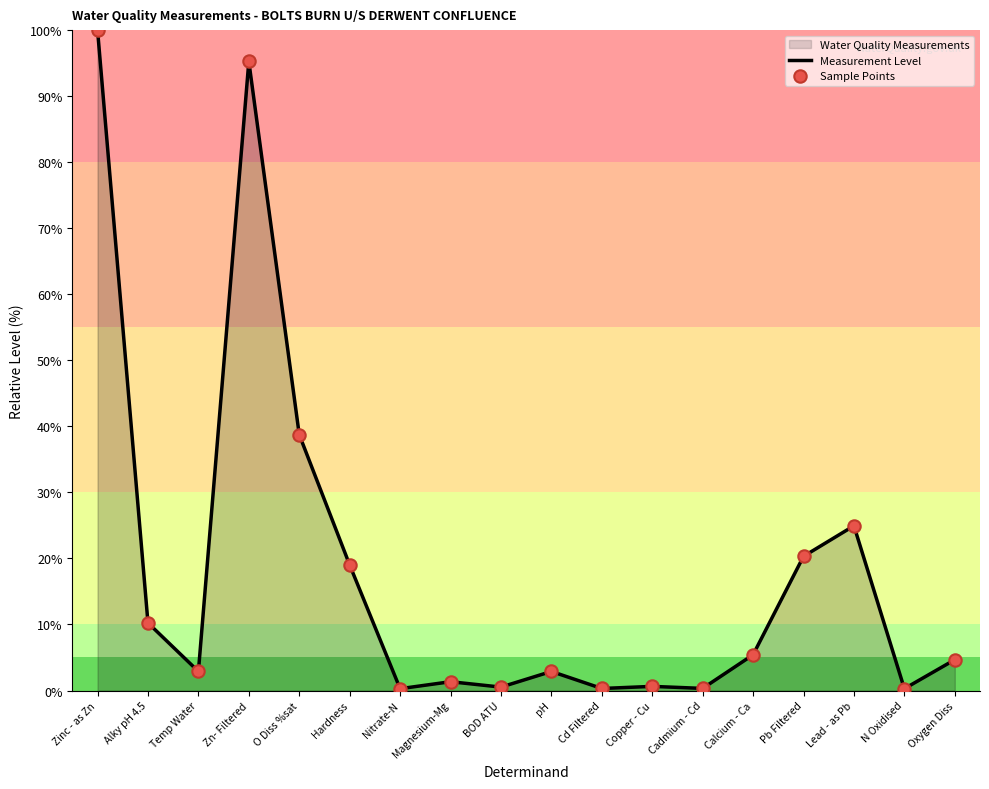

At how many categories does at least one series exceed 9?

7